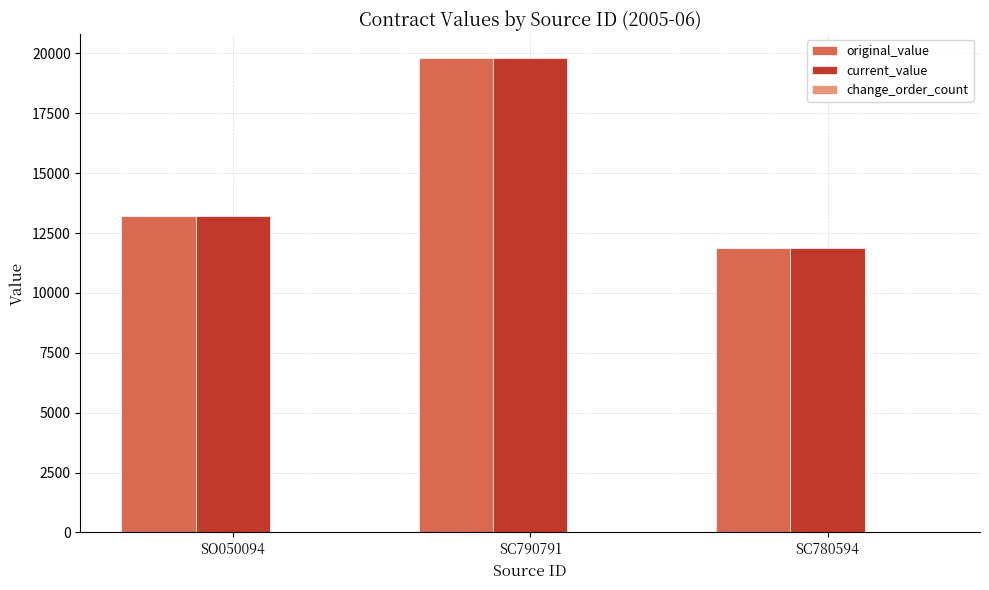

How many distinct data groups are displayed?

2